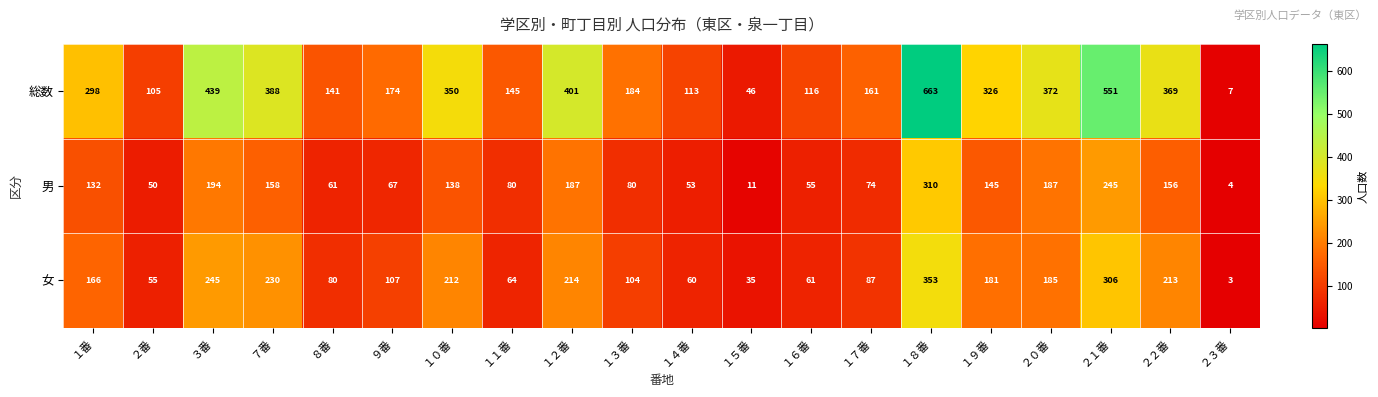

Which series has the largest total across all categories?

総数